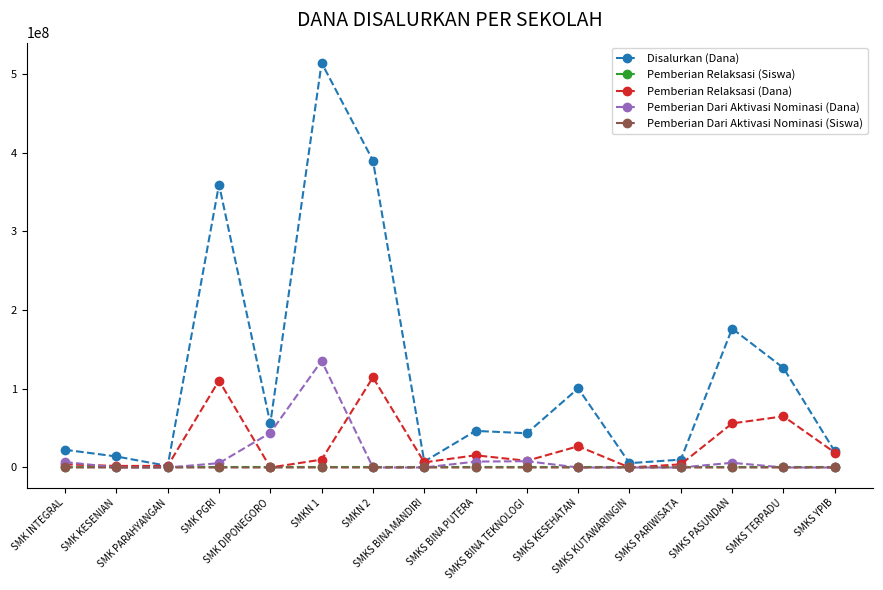

How many values in the Pemberian Dari Aktivasi Nominasi (Siswa) series exceed 0?

7